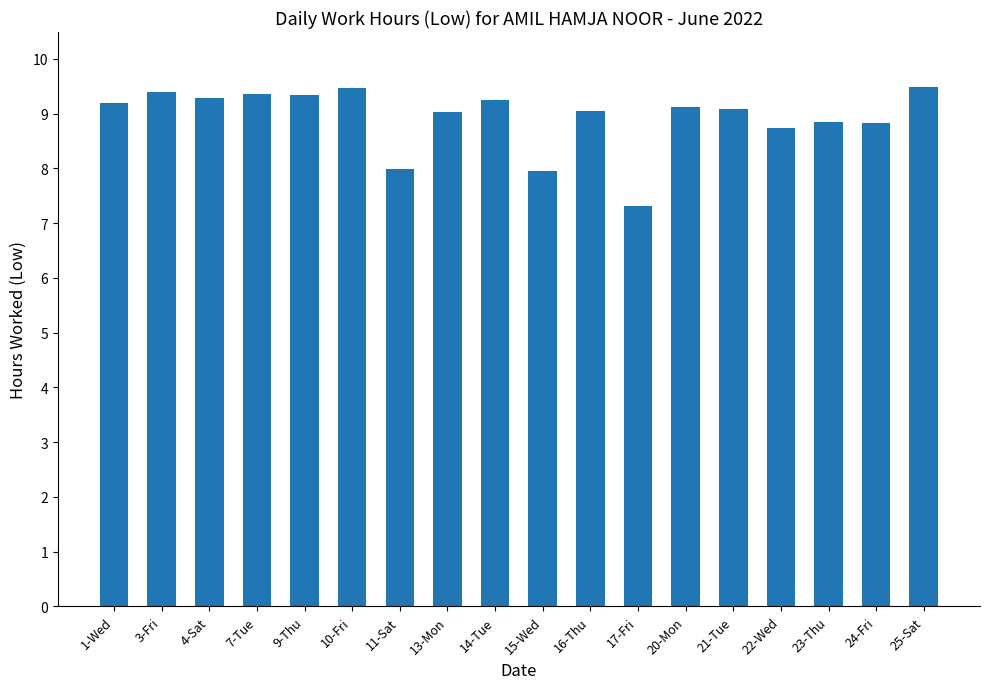

What is the difference between the maximum and minimum values?

2.2